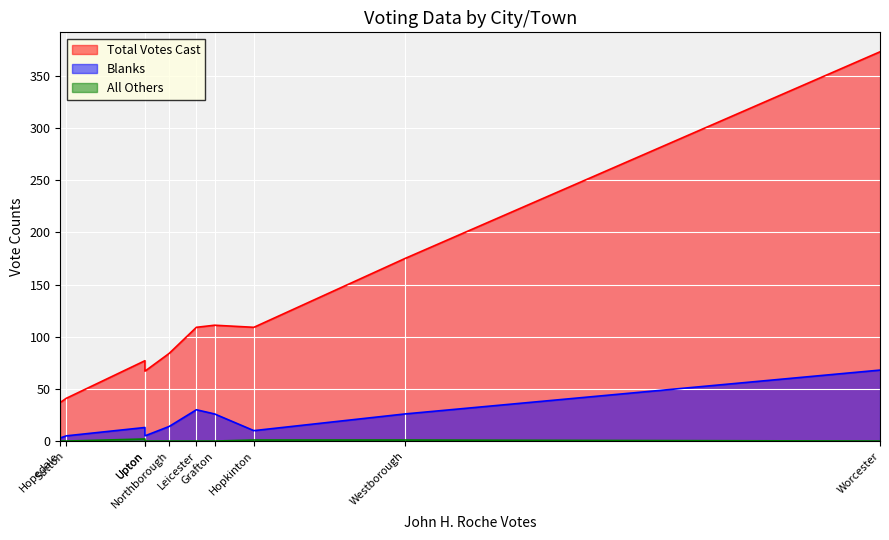

Rank the series by their maximum value, from highest to lowest.

Total Votes Cast, Blanks, All Others